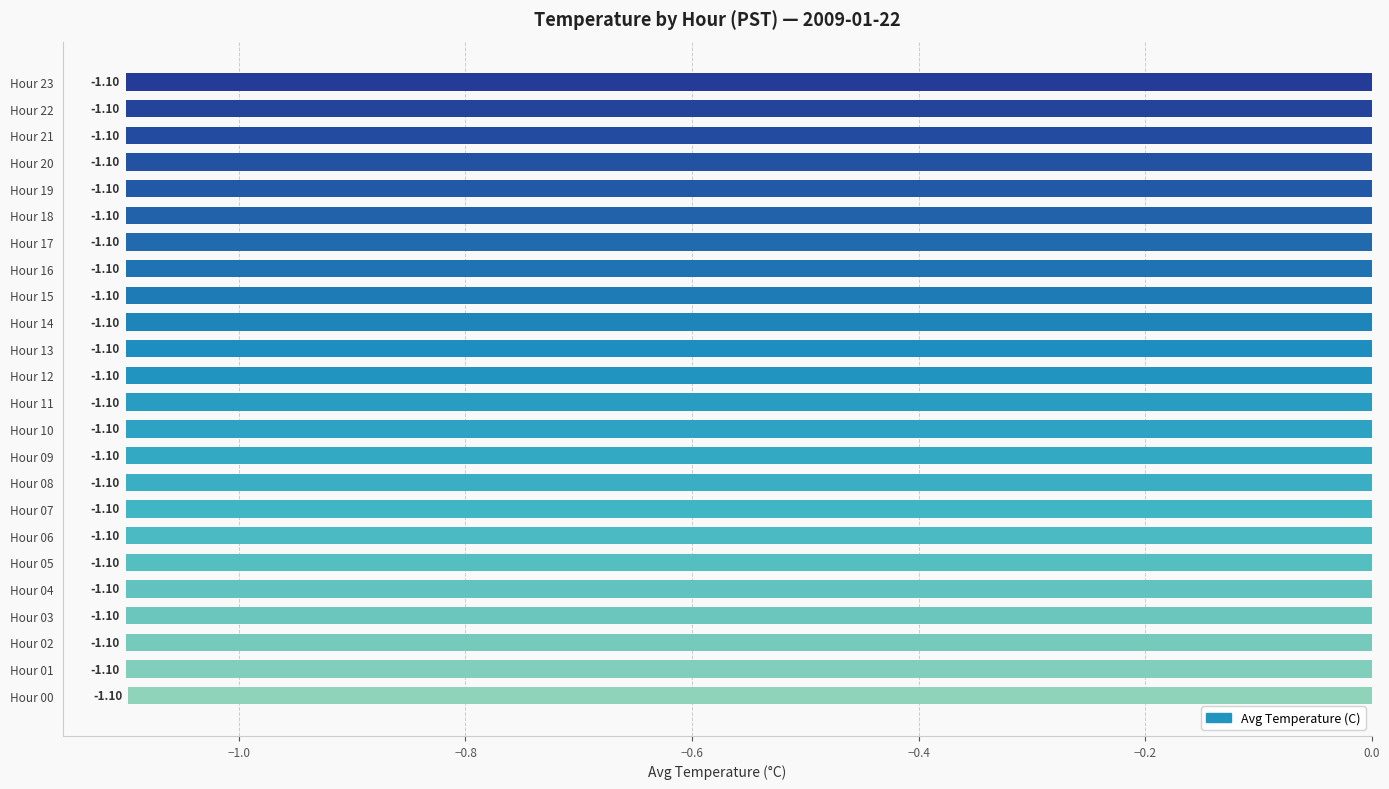

What is the average value?

-1.1